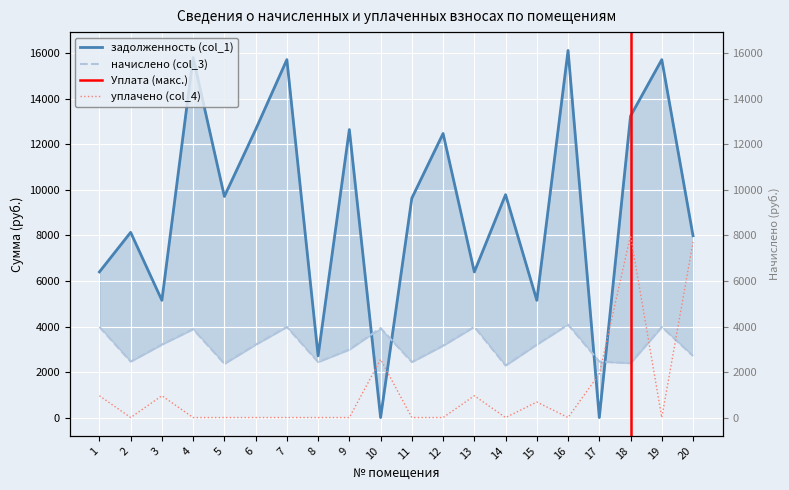

Rank the series by their maximum value, from highest to lowest.

задолженность (col_1), уплачено (col_4), начислено (col_3)